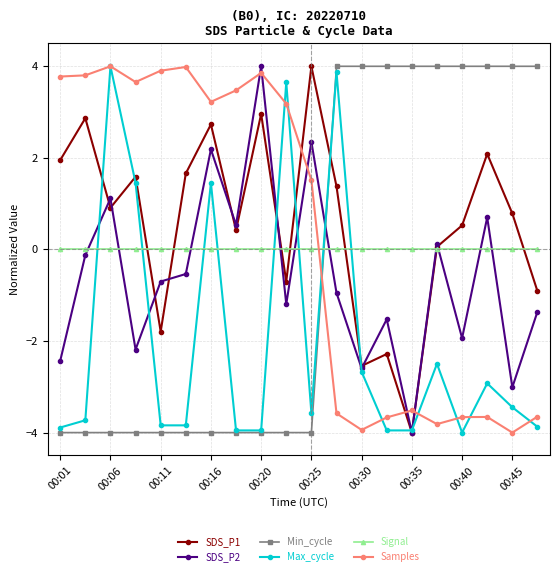

What is the maximum value for SDS_P2?

4.0